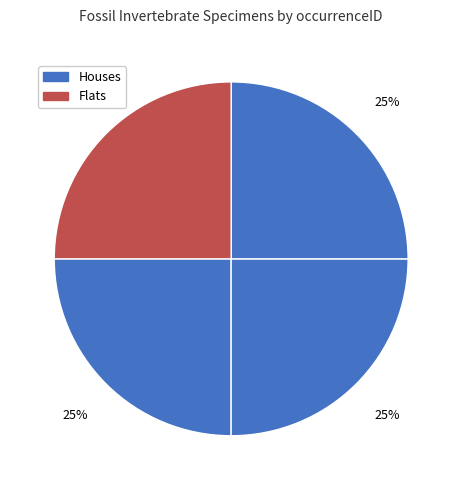

How many slices are in this pie chart?

4